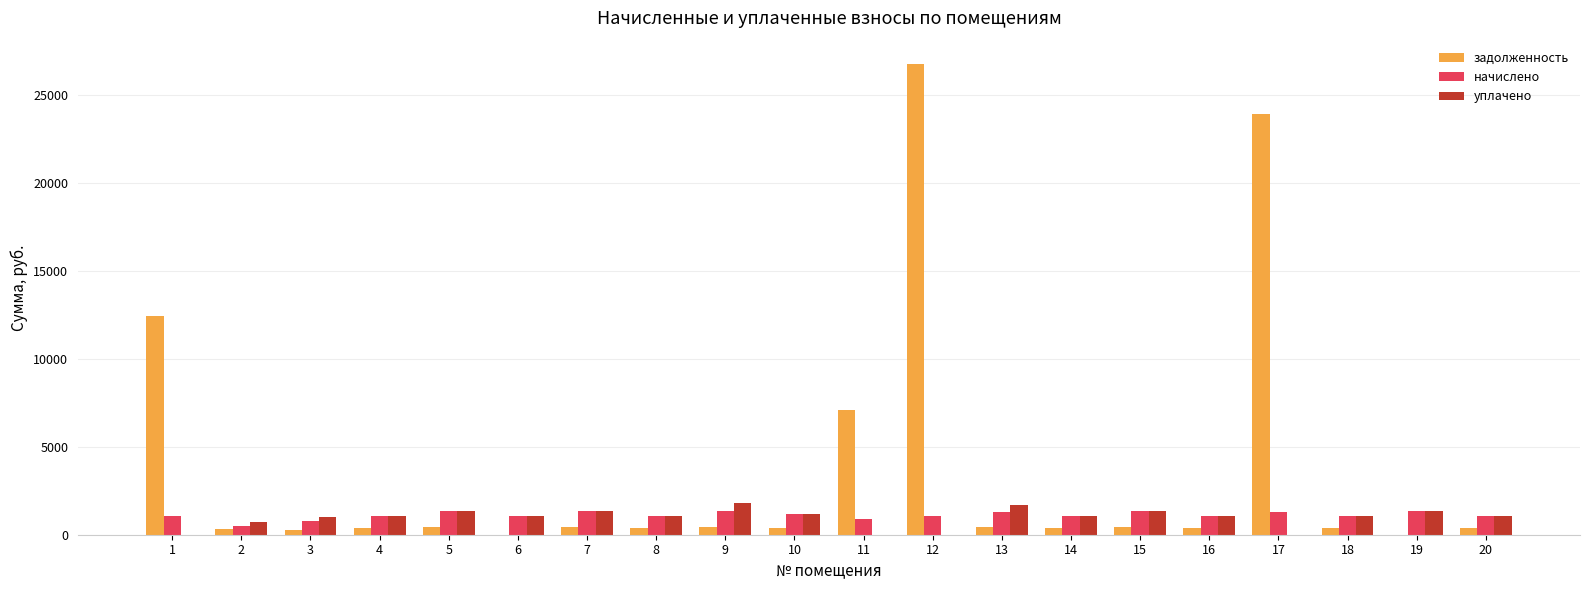

Count the number of data series in this chart.

3